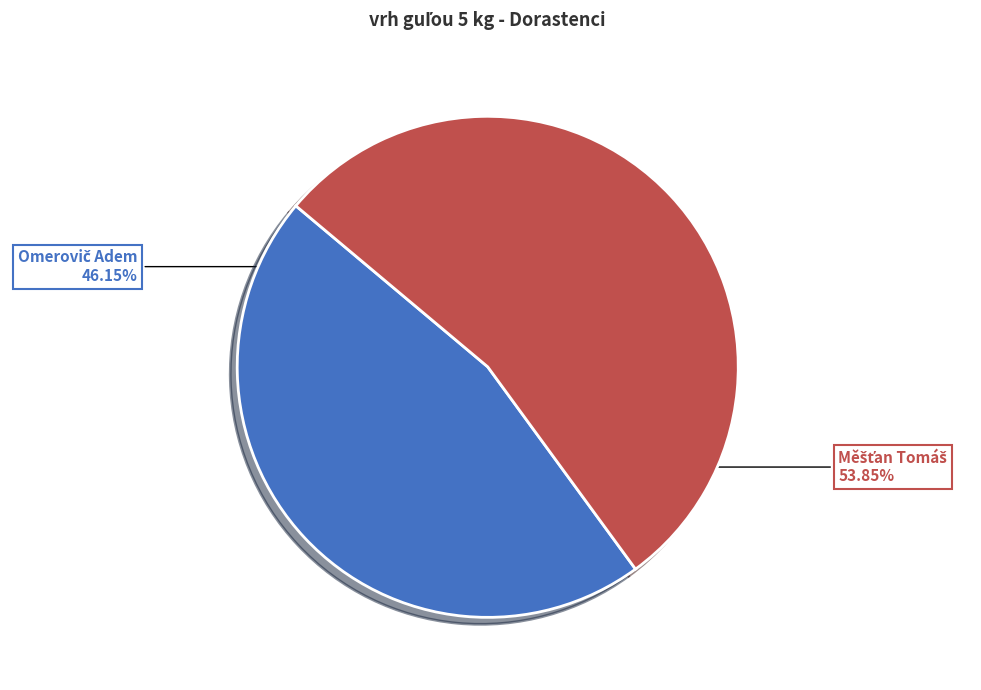

Is there a majority slice in this chart?

Yes